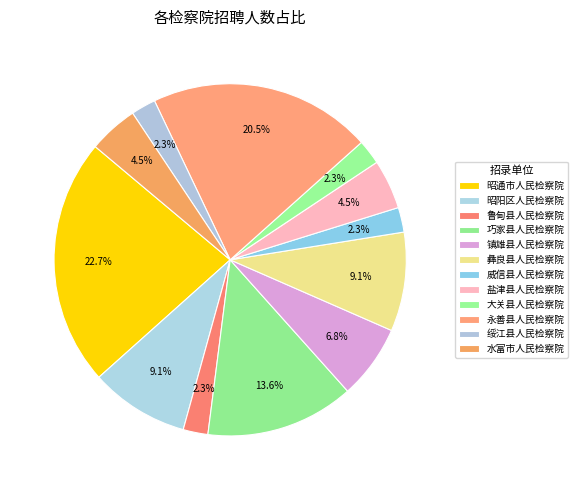

Which category has the smallest portion of the pie?

鲁甸县人民检察院